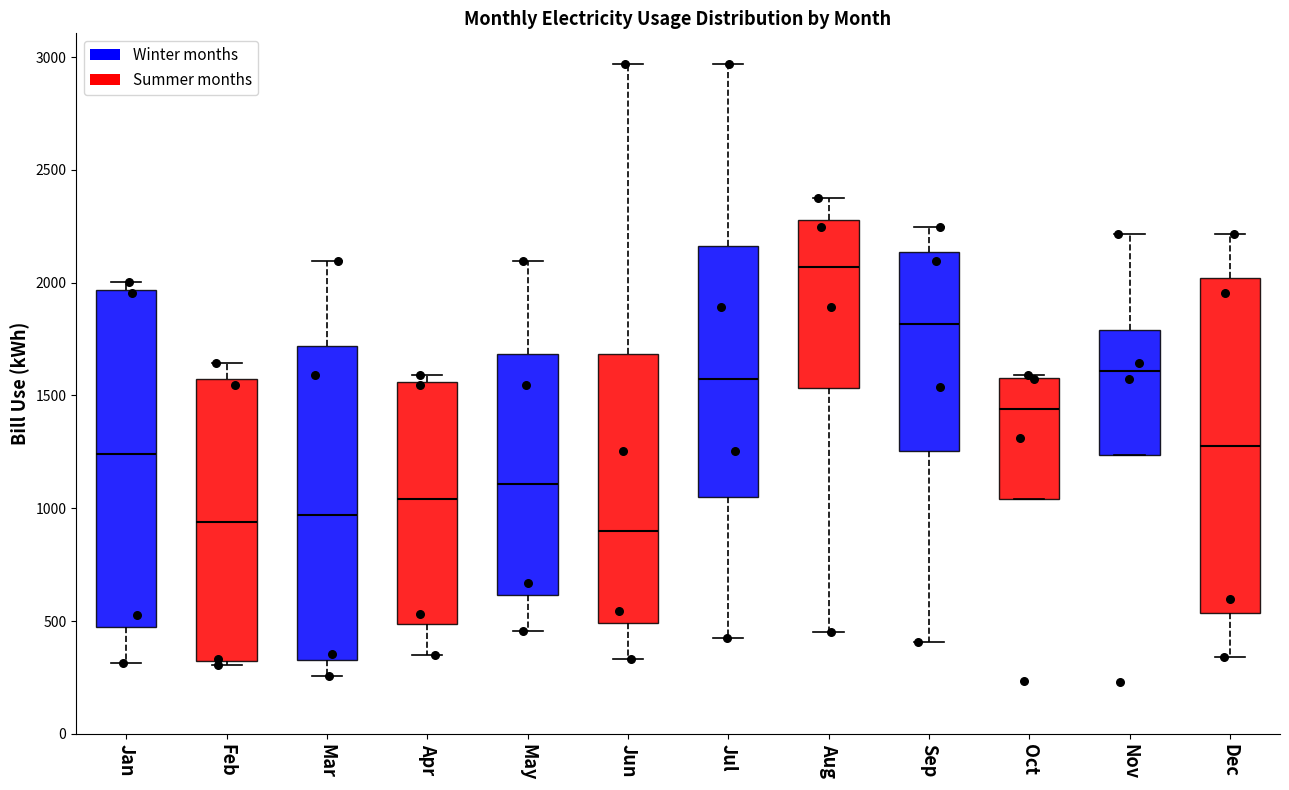

Reading left to right, transcribe this box plot: for each box, give where its median line is, the range the box spans, and where its two whiskers end, as read against the y-axis. The values are not printed on the chart, so give them approximately, as read against the axis.

Jan: median 1250, box 450 to 1950, whiskers 300 to 2000
Feb: median 950, box 350 to 1550, whiskers 300 to 1650
Mar: median 950, box 350 to 1700, whiskers 250 to 2100
Apr: median 1050, box 500 to 1550, whiskers 350 to 1600
May: median 1100, box 600 to 1700, whiskers 450 to 2100
Jun: median 900, box 500 to 1700, whiskers 350 to 2950
Jul: median 1550, box 1050 to 2150, whiskers 450 to 2950
Aug: median 2050, box 1550 to 2300, whiskers 450 to 2350
Sep: median 1800, box 1250 to 2150, whiskers 400 to 2250
Oct: median 1450, box 1050 to 1600, whiskers 1050 to 1600
Nov: median 1600, box 1250 to 1800, whiskers 1250 to 2200
Dec: median 1300, box 550 to 2000, whiskers 350 to 2200